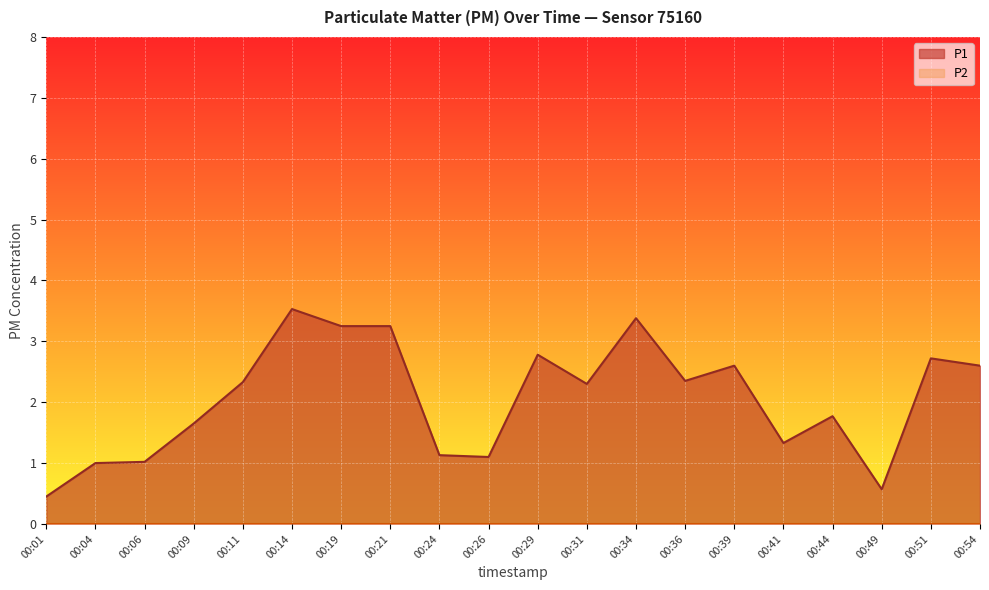

List the labels in order of value, largest first.

00:14, 00:34, 00:19, 00:21, 00:29, 00:51, 00:39, 00:54, 00:36, 00:11, 00:31, 00:44, 00:09, 00:41, 00:24, 00:26, 00:06, 00:04, 00:49, 00:01